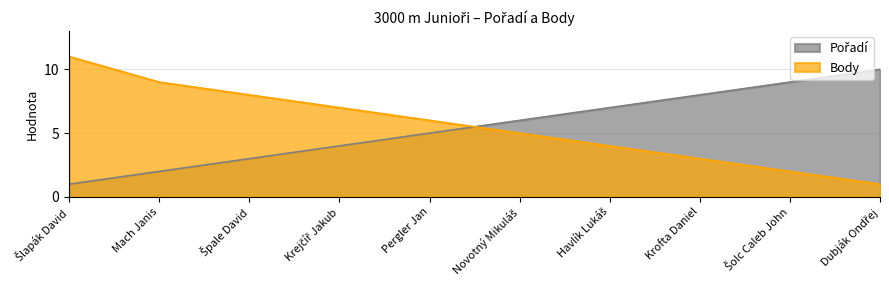

After their last crossing, which series has the higher values: Body or Pořadí?

Pořadí